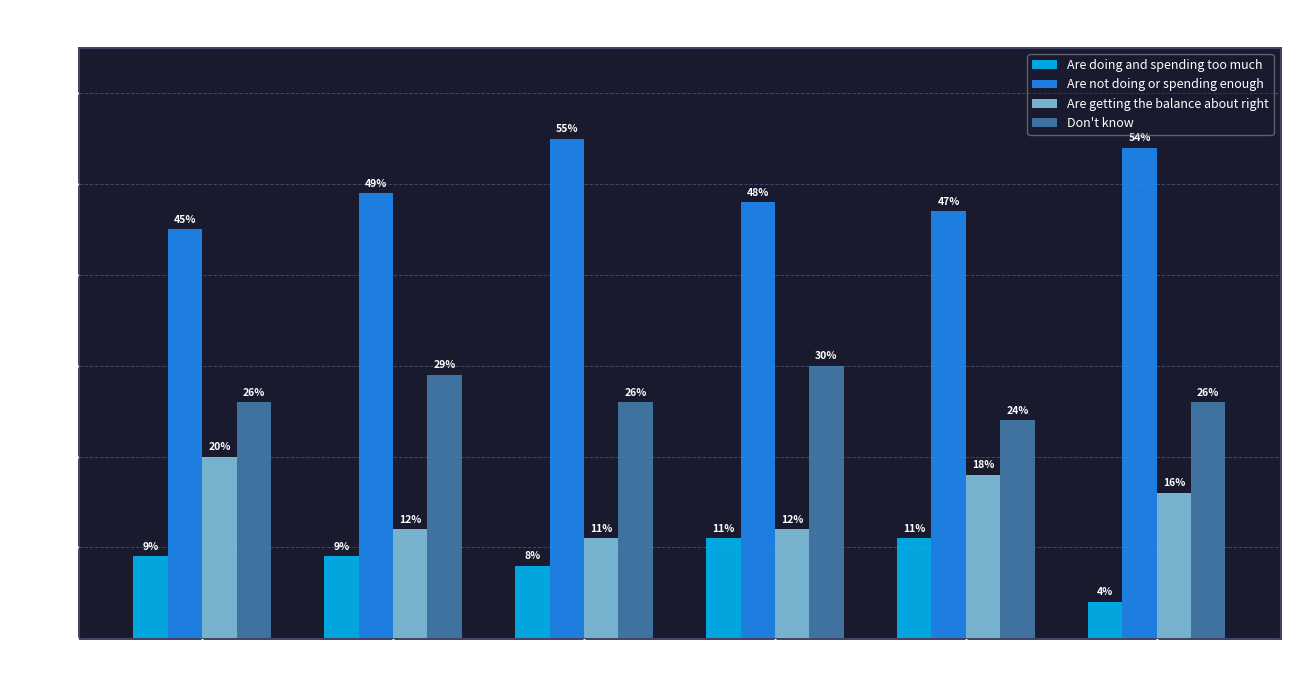

What are all the series names shown in the legend?

Are doing and spending too much, Are not doing or spending enough, Are getting the balance about right, Don't know